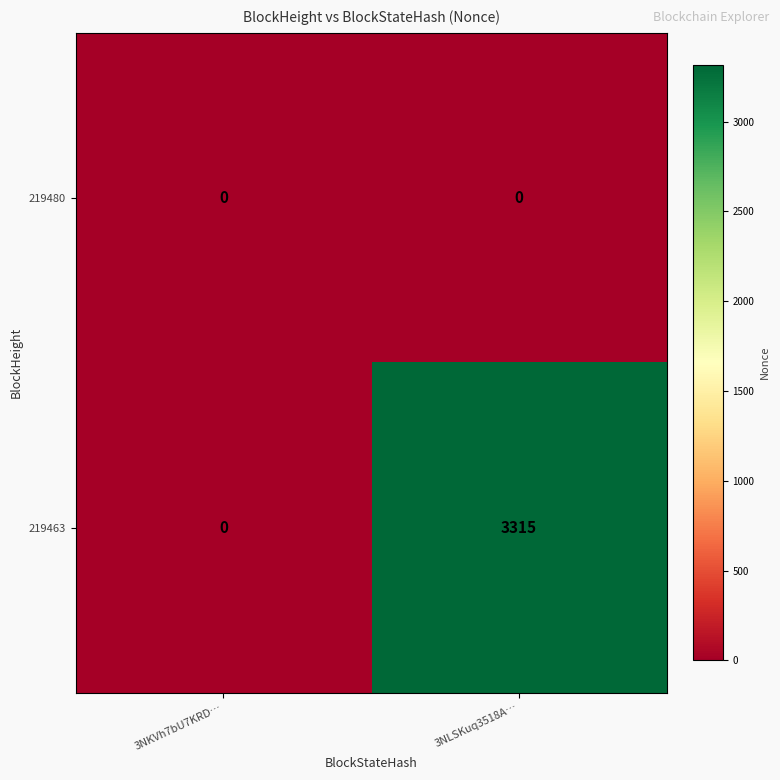

Which category has the highest value in the 219463 series?

3NLSKuq3518A…